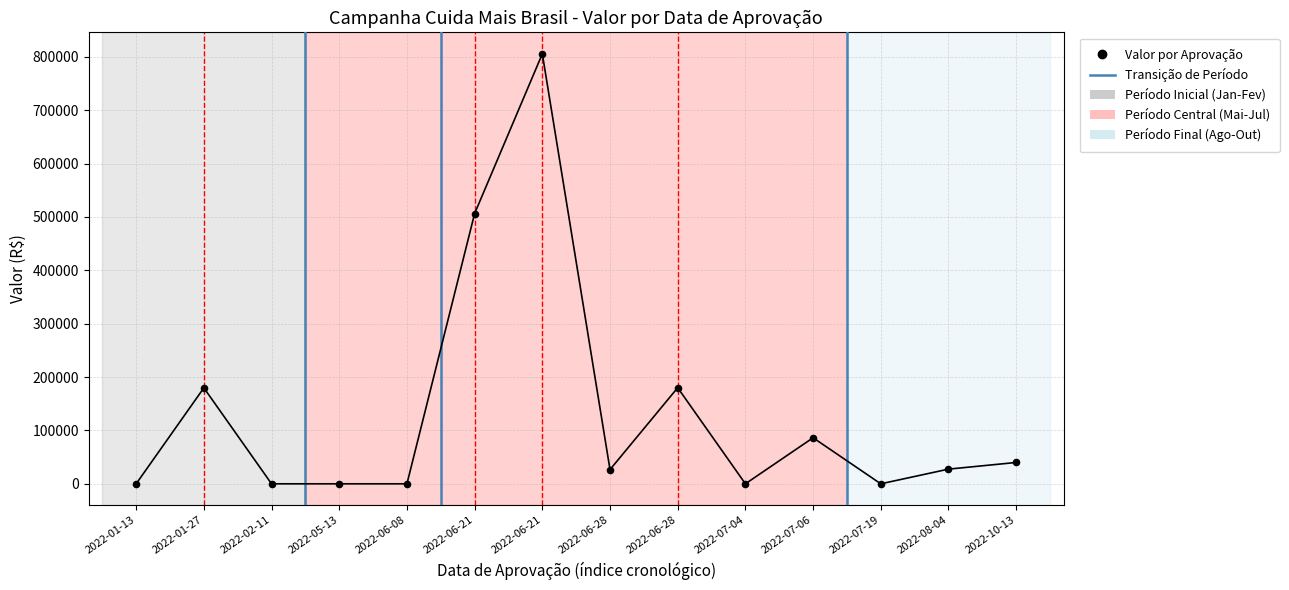

What is the range of Y values (max minus min)?

805548.0